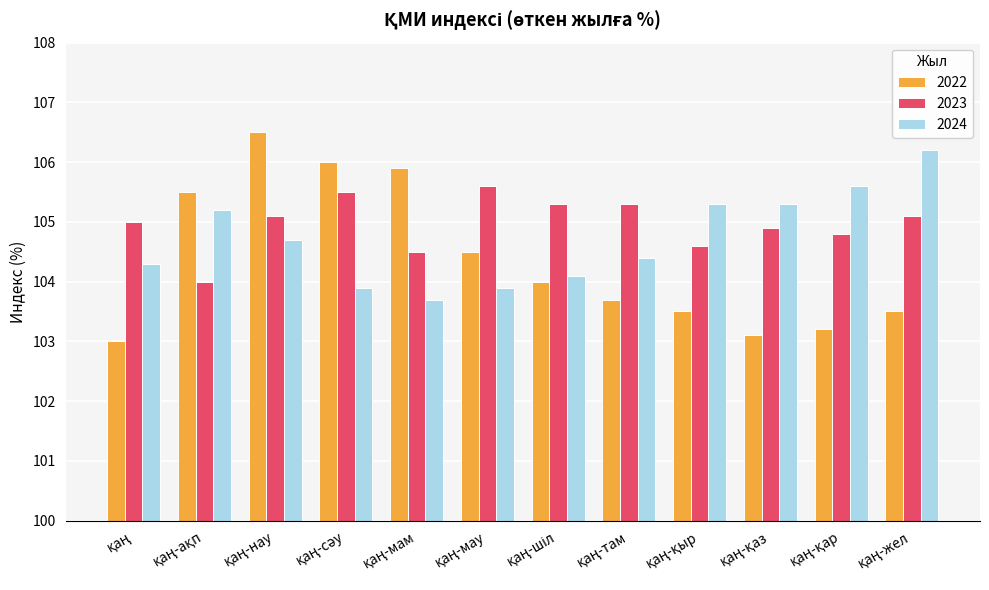

At how many categories does at least one series exceed 104?

12